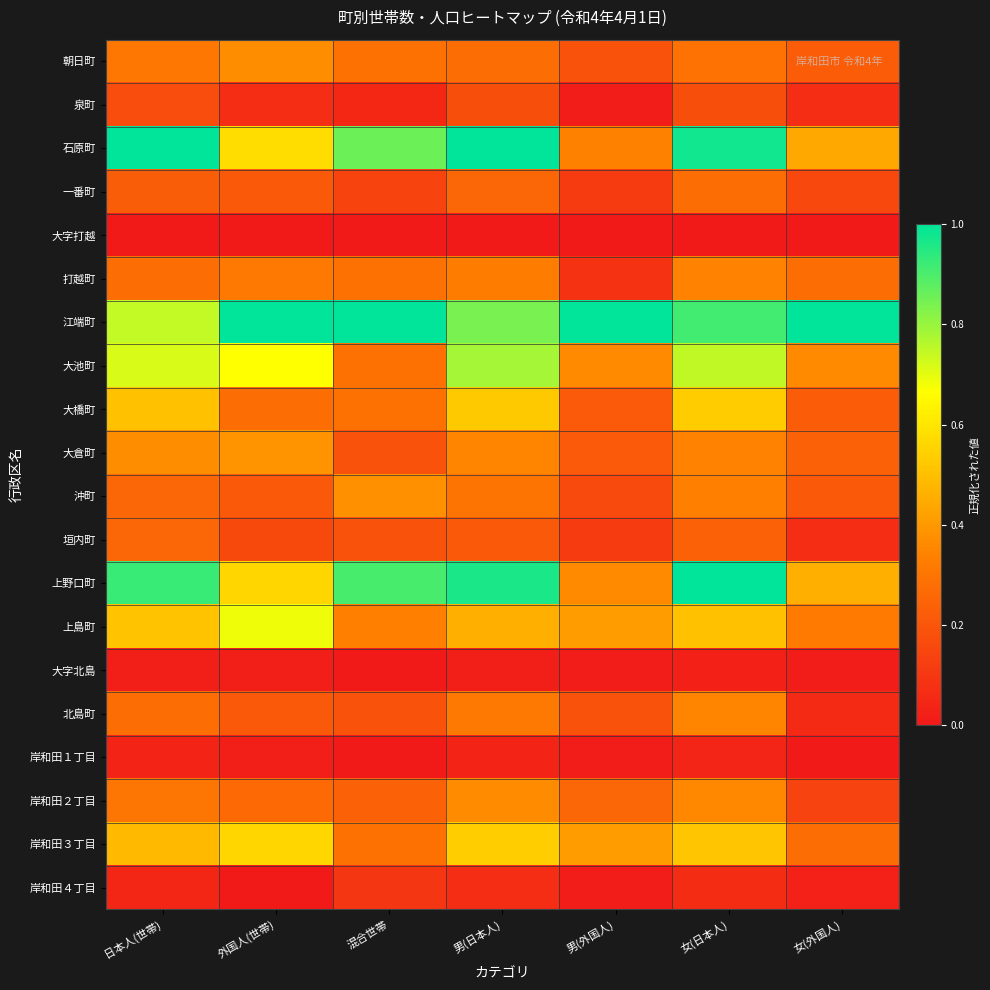

Between 女(日本人) and 女(外国人), which series saw the biggest shift?

上野口町